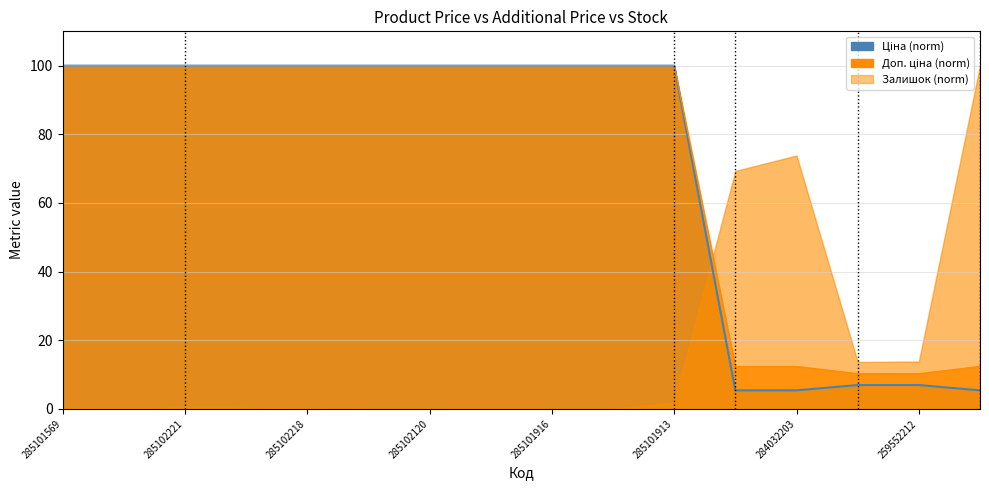

True or false: Доп. ціна and Ціна cross at least once.

False